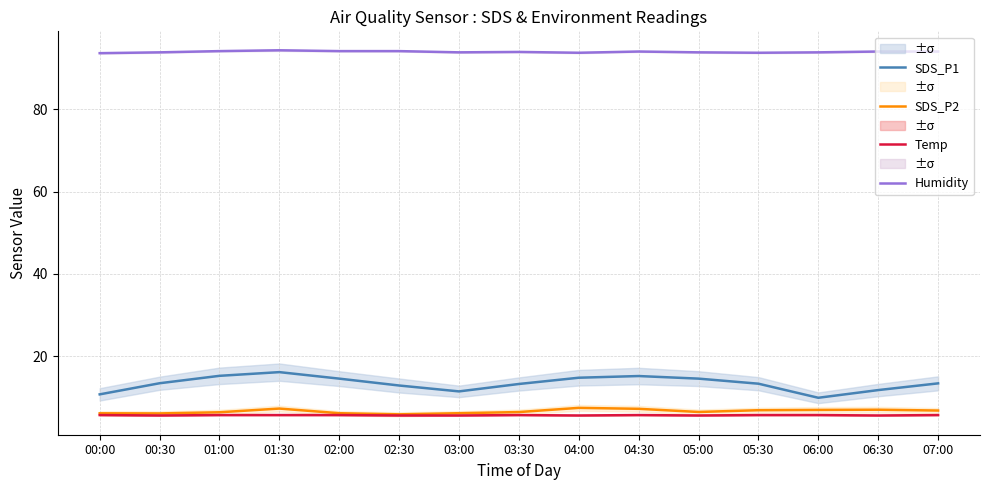

Is this an area chart (filled region under the line)?

No